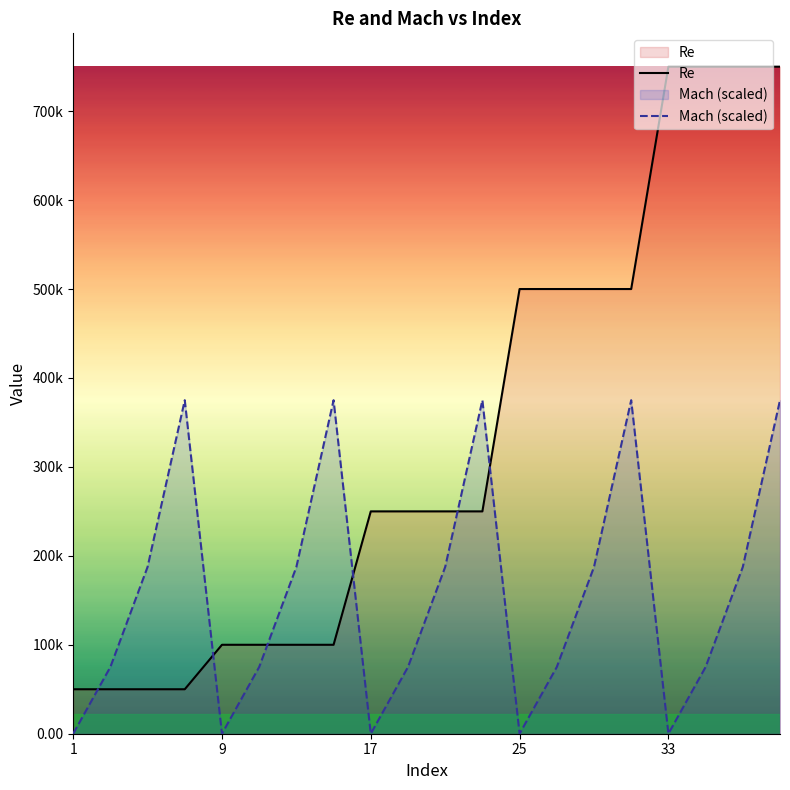

Does the chart have visible grid lines?

No